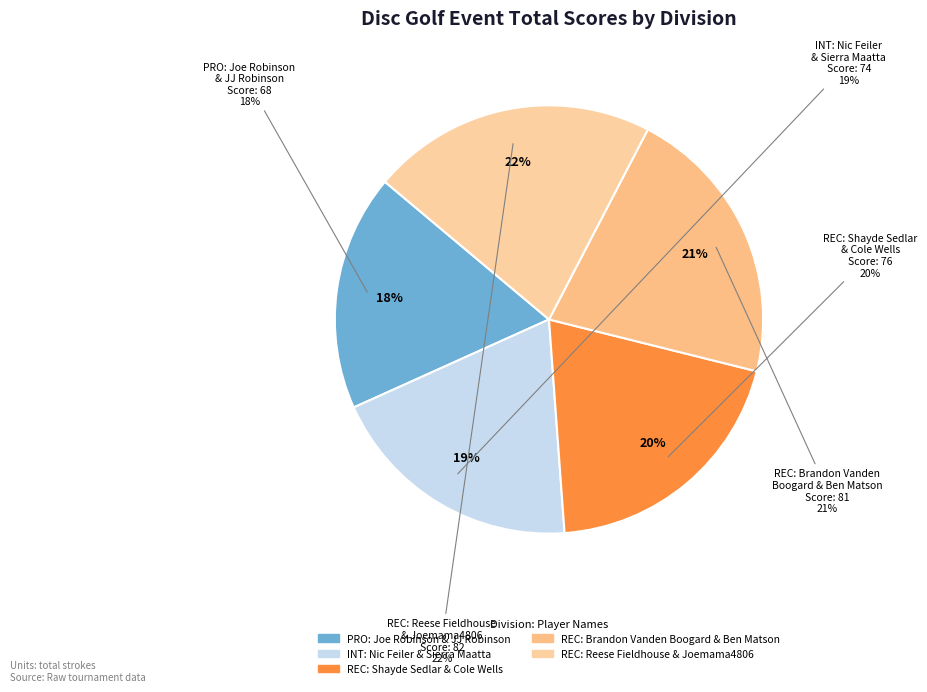

Do PRO and REC_3 together represent more than half of the pie?

No